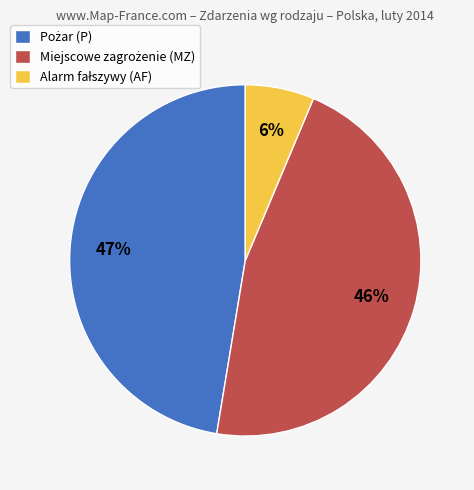

Does any single category account for the majority?

No